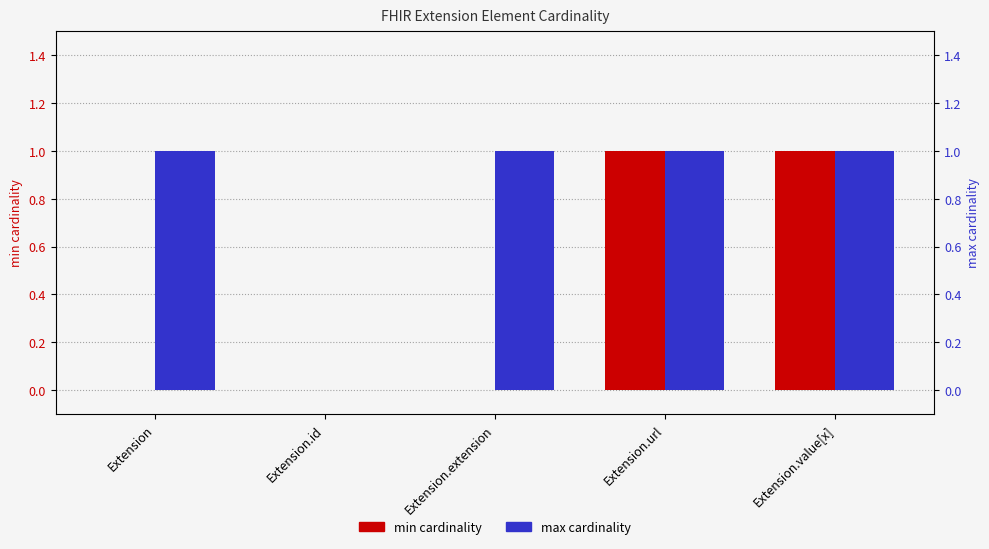

List the series in order of their peak value, lowest first.

min cardinality, max cardinality